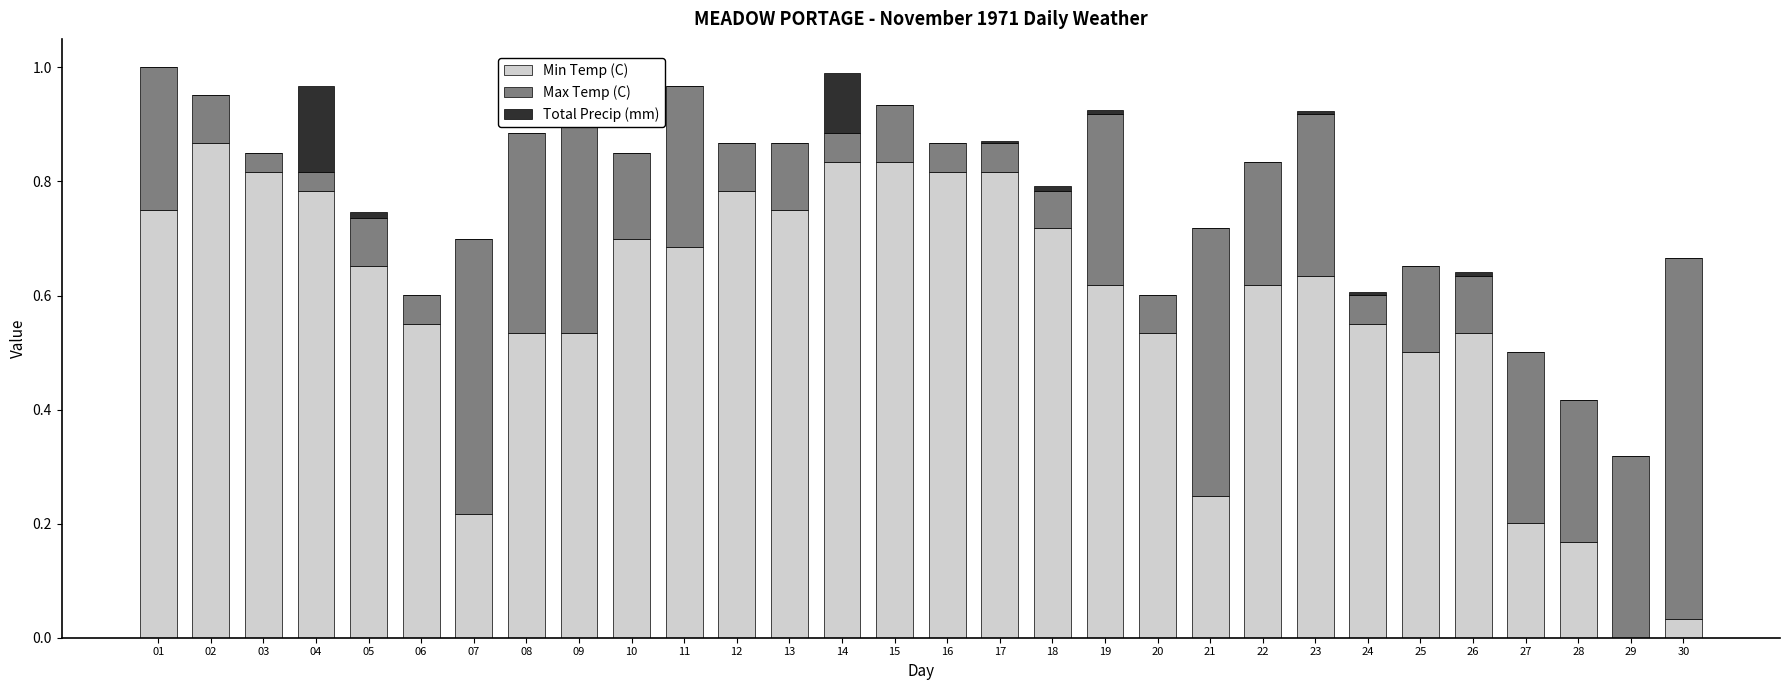

Is it true that Total Precip (mm) equals 0.0 at 09?

False